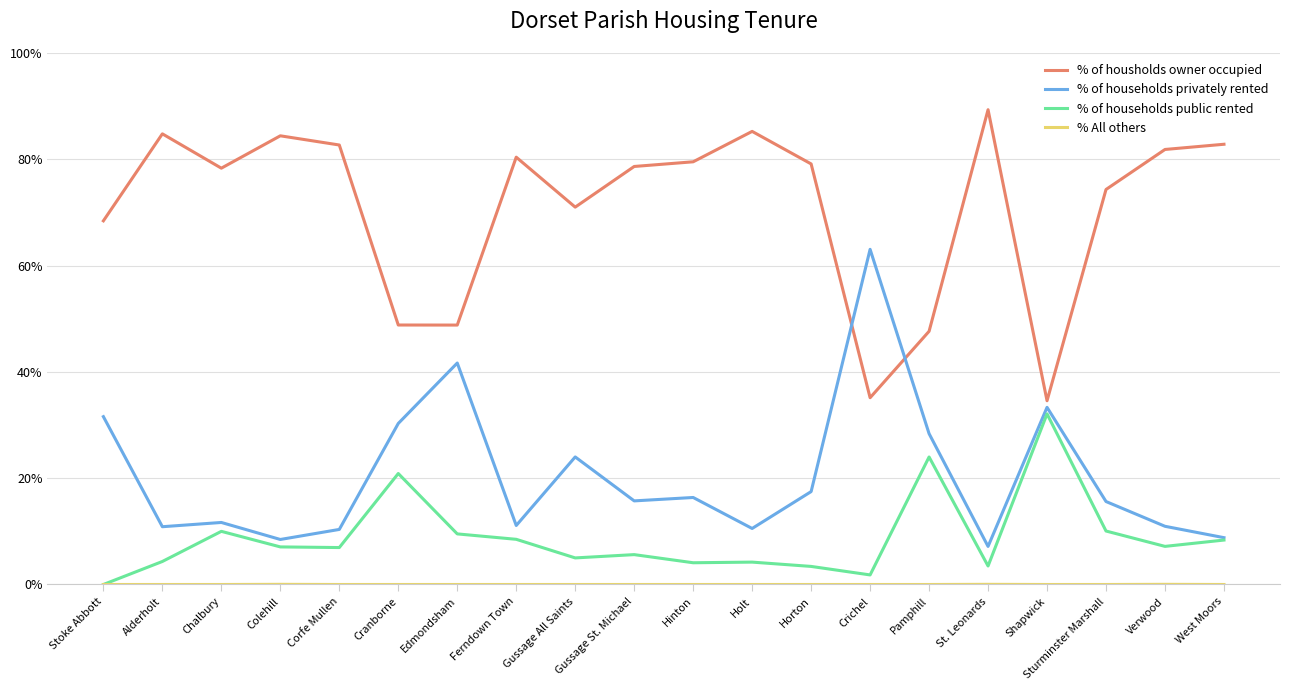

In % of housholds owner occupied, how many points are lower than both neighbors (excluding endpoints)?

5